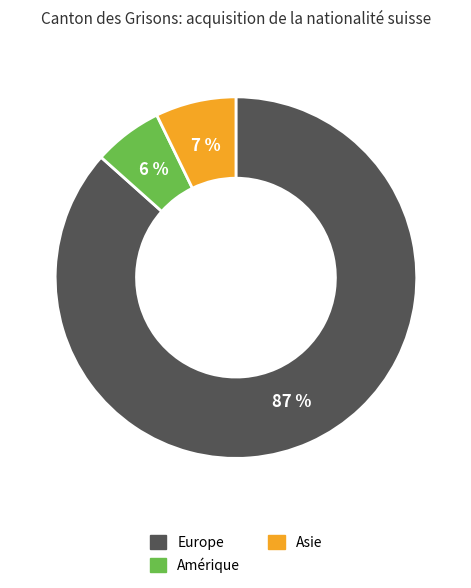

To the nearest percent, what is the average slice percentage?

33%